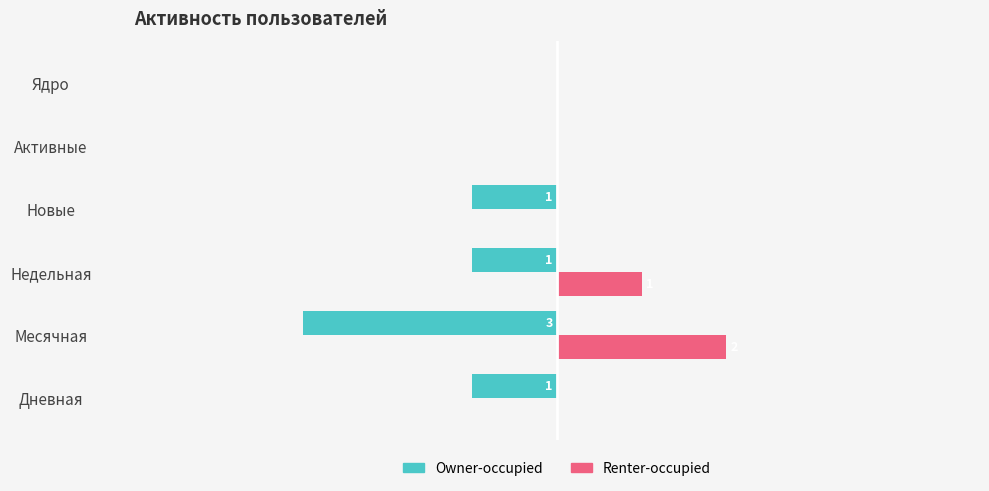

Which series has the largest total across all categories?

Renter-occupied